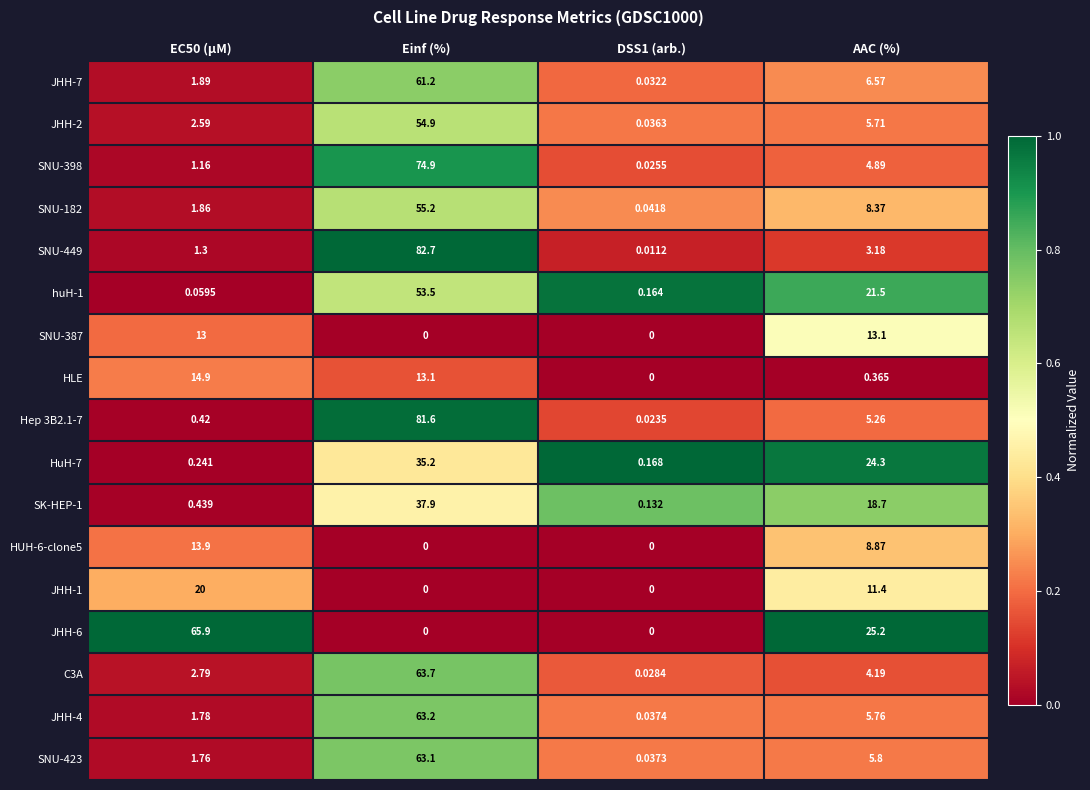

Which series has the largest total across all categories?

JHH-6